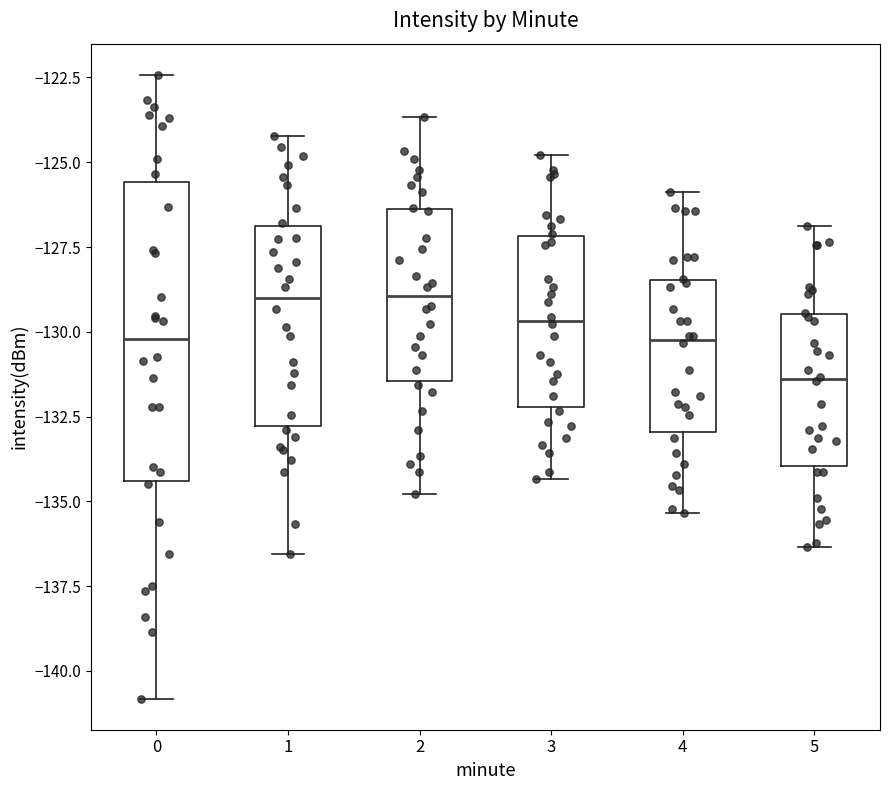

Reading left to right, transcribe this box plot: for each box, give where its median line is, the range the box spans, and where its two whiskers end, as read against the y-axis. The values are not printed on the chart, so give them approximately, as read against the axis.

0: median -130.0, box -134.5 to -125.5, whiskers -141.0 to -122.5
1: median -129.0, box -133.0 to -127.0, whiskers -136.5 to -124.0
2: median -129.0, box -131.5 to -126.5, whiskers -135.0 to -123.5
3: median -129.5, box -132.0 to -127.0, whiskers -134.5 to -125.0
4: median -130.0, box -133.0 to -128.5, whiskers -135.5 to -126.0
5: median -131.5, box -134.0 to -129.5, whiskers -136.5 to -127.0